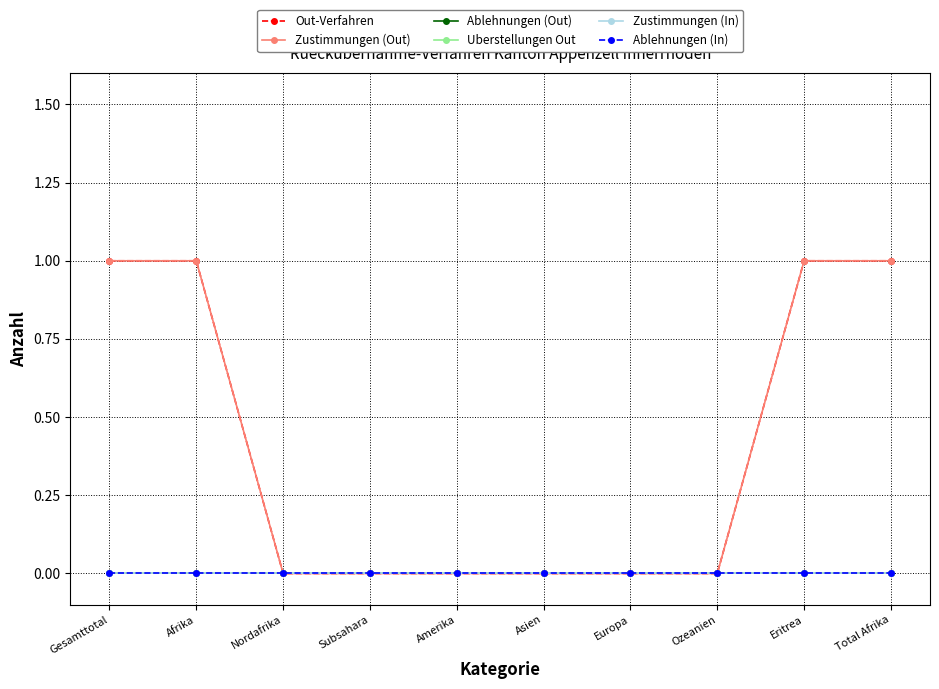

Reading left to right, what are all the values shown in this chart?

Out-Verfahren: 1	1	0	0	0	0	0	0	1	1
Zustimmungen (Out): 1	1	0	0	0	0	0	0	1	1
Ablehnungen (Out): 0	0	0	0	0	0	0	0	0	0
Uberstellungen Out: 0	0	0	0	0	0	0	0	0	0
Zustimmungen (In): 0	0	0	0	0	0	0	0	0	0
Ablehnungen (In): 0	0	0	0	0	0	0	0	0	0